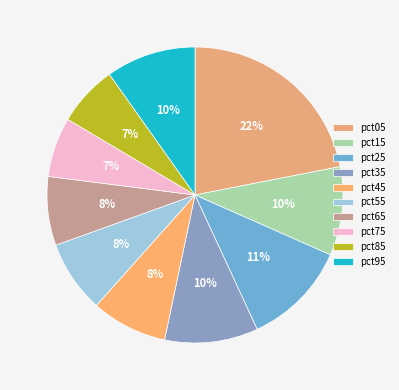

Does pct85 represent more than half of the total?

No